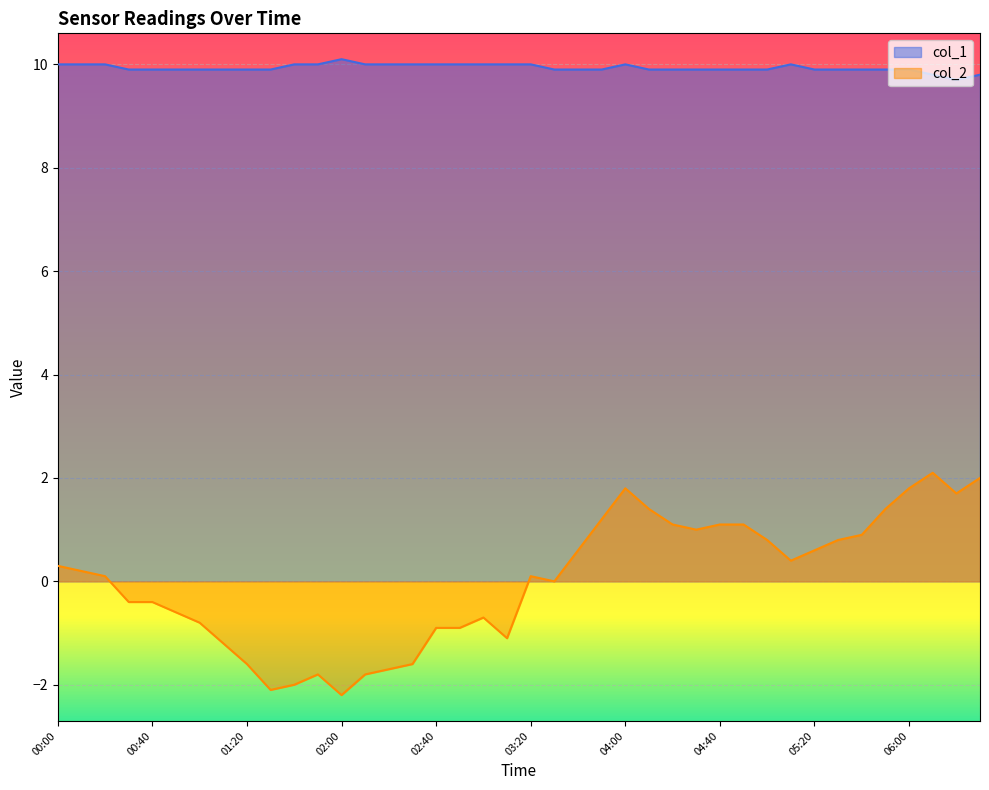

What is the highest value of the col_2 series?

2.1